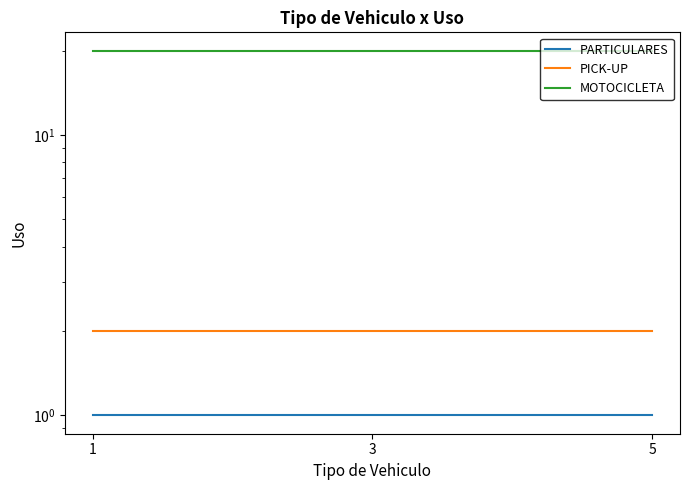

What is the sum of all PARTICULARES values?

3